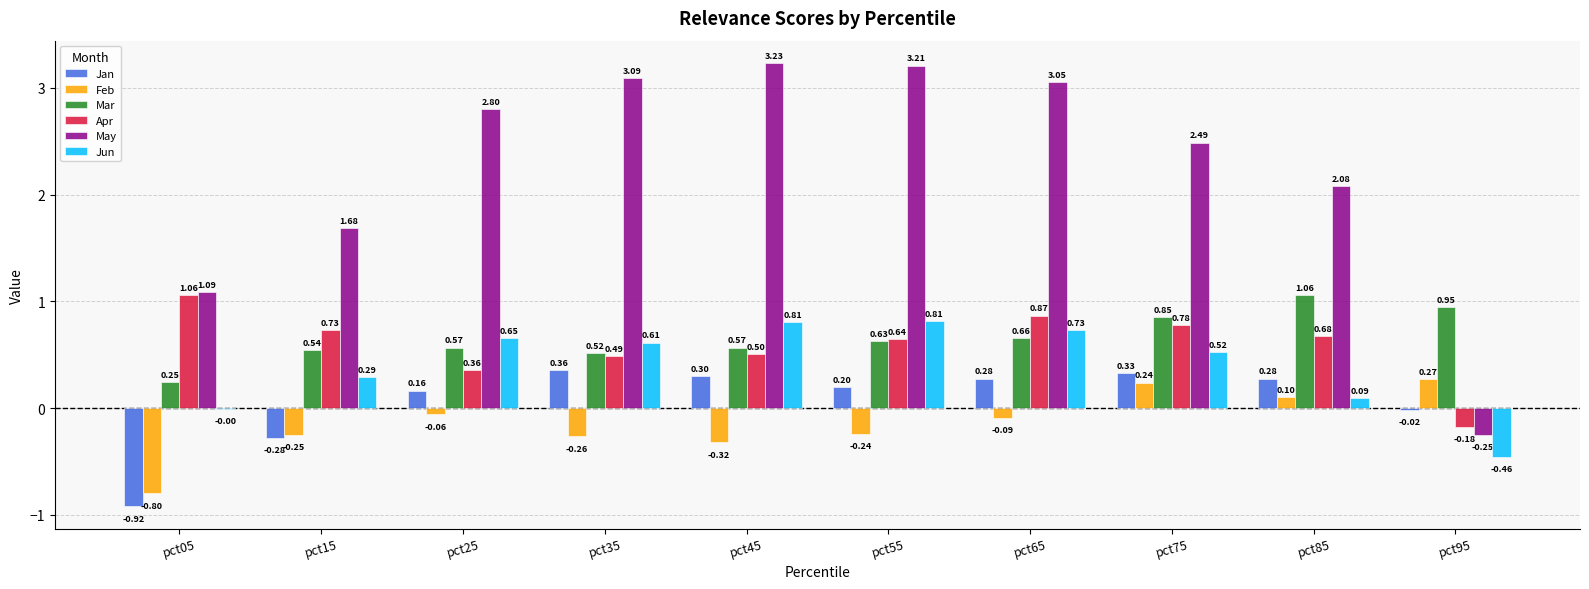

What is the sum of all Mar values?

6.6